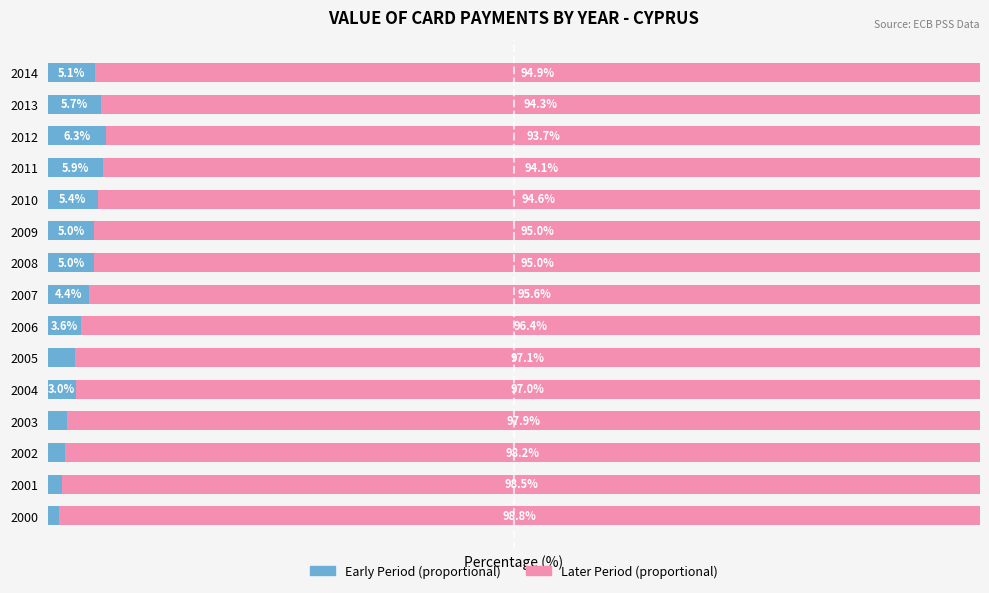

Reading left to right, extract all data points from this chart.

Early Period: 1.2	1.5	1.8	2.1	3.0	2.9	3.6	4.4	5.0	5.0	5.4	5.9	6.3	5.7	5.1
Later Period: 98.8	98.5	98.2	97.9	97.0	97.1	96.4	95.6	95.0	95.0	94.6	94.1	93.7	94.3	94.9